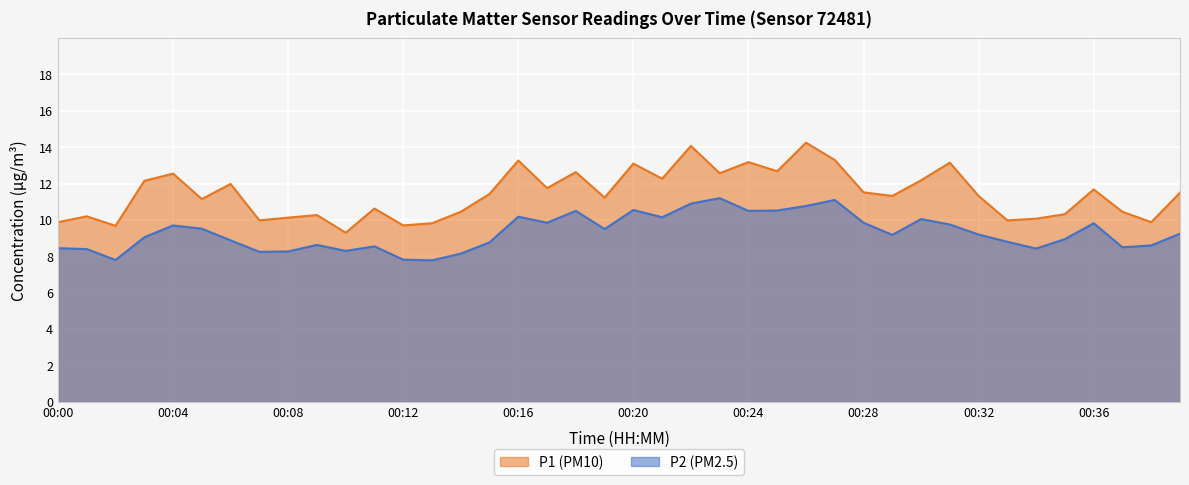

How many distinct data groups are displayed?

2